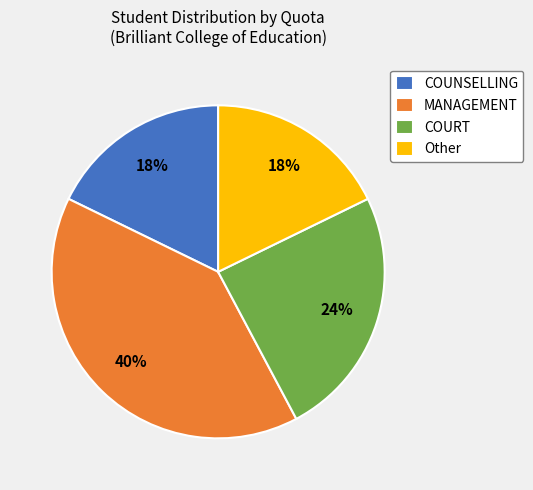

Approximately how many times larger is the value at Other compared to COUNSELLING?

1.0